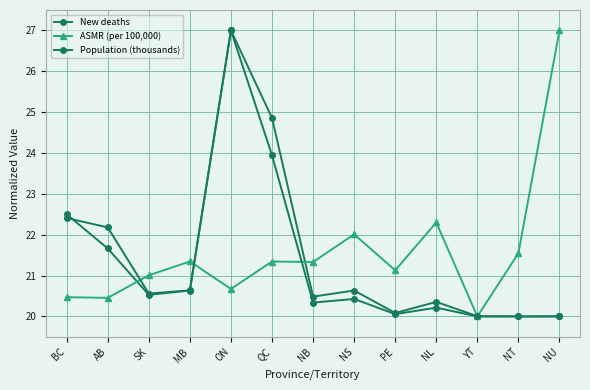

Reading right to left, list all the values displayed in this chart.

New deaths: 20.0	20.0	20.0	20.4	20.1	20.6	20.5	24.9	27.0	20.6	20.5	21.7	22.5
ASMR (per 100,000): 27.0	21.5	20.0	22.3	21.1	22.0	21.3	21.3	20.7	21.3	21.0	20.5	20.5
Population (thousands): 20.0	20.0	20.0	20.2	20.1	20.4	20.3	23.9	27.0	20.6	20.6	22.2	22.4